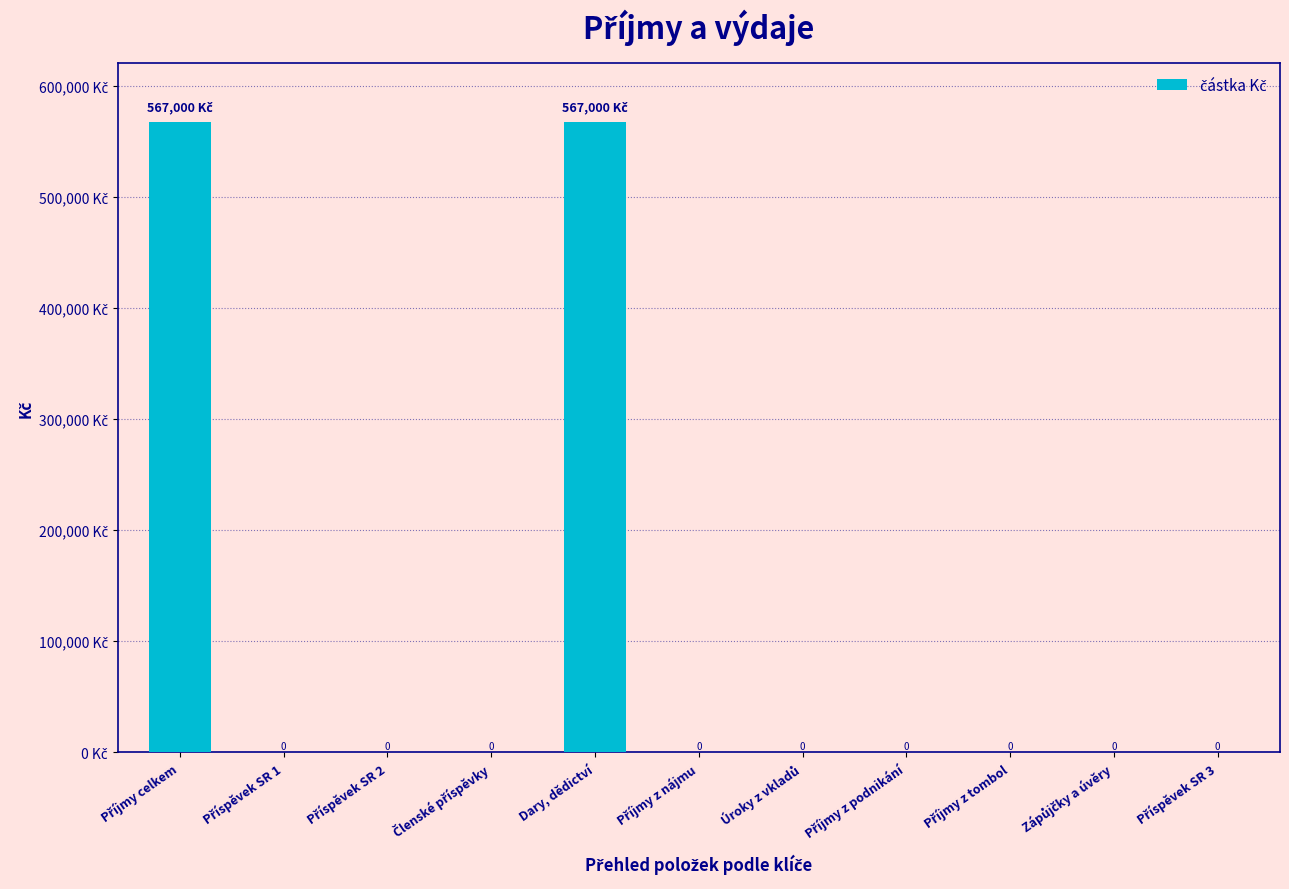

What is the difference between the maximum and minimum values?

567000